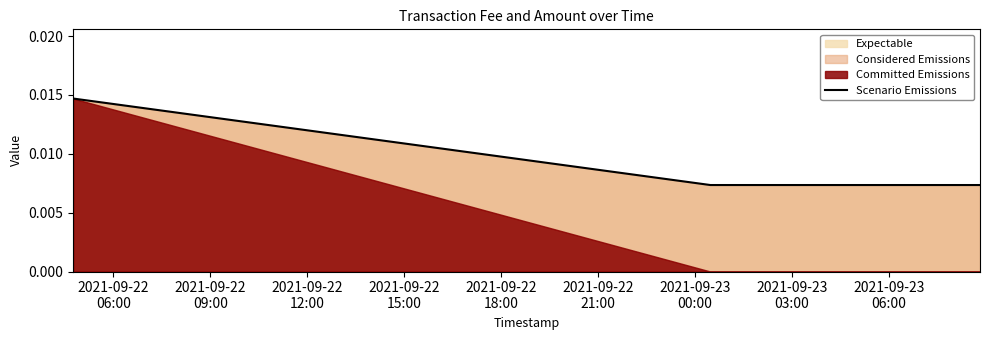

Count the Scenario Emissions values in the range 0 to 1.

3